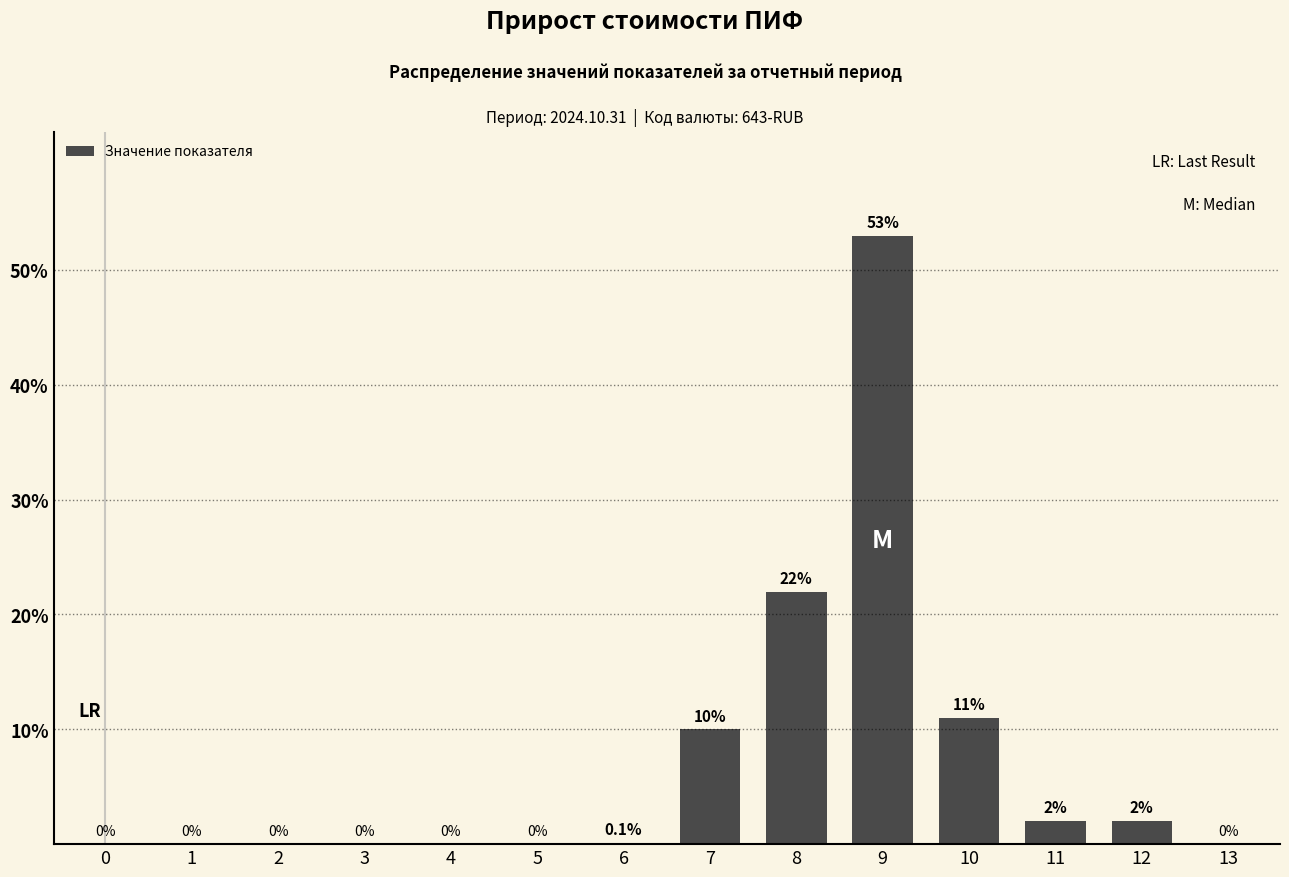

Reading left to right, list all the values displayed in this chart.

0=0.0	1=0.0	2=0.0	3=0.0	4=0.0	5=0.0	6=0.1	7=10.0	8=22.0	9=52.9	10=11.0	11=2.0	12=2.0	13=0.0